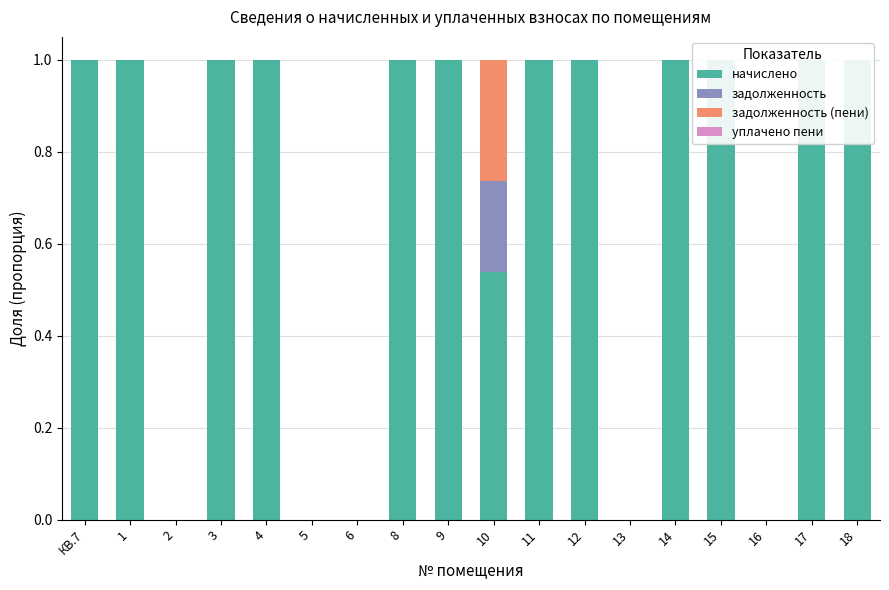

Reading left to right, what are all the values shown in this chart?

начислено: КВ.7=1.0	1=1.0	2=0.0	3=1.0	4=1.0	5=0.0	6=0.0	8=1.0	9=1.0	10=0.5	11=1.0	12=1.0	13=0.0	14=1.0	15=1.0	16=0.0	17=1.0	18=1.0
задолженность: КВ.7=0.0	1=0.0	2=0.0	3=0.0	4=0.0	5=0.0	6=0.0	8=0.0	9=0.0	10=0.2	11=0.0	12=0.0	13=0.0	14=0.0	15=0.0	16=0.0	17=0.0	18=0.0
задолженность (пени): КВ.7=0.0	1=0.0	2=0.0	3=0.0	4=0.0	5=0.0	6=0.0	8=0.0	9=0.0	10=0.3	11=0.0	12=0.0	13=0.0	14=0.0	15=0.0	16=0.0	17=0.0	18=0.0
уплачено пени: КВ.7=0.0	1=0.0	2=0.0	3=0.0	4=0.0	5=0.0	6=0.0	8=0.0	9=0.0	10=0.0	11=0.0	12=0.0	13=0.0	14=0.0	15=0.0	16=0.0	17=0.0	18=0.0